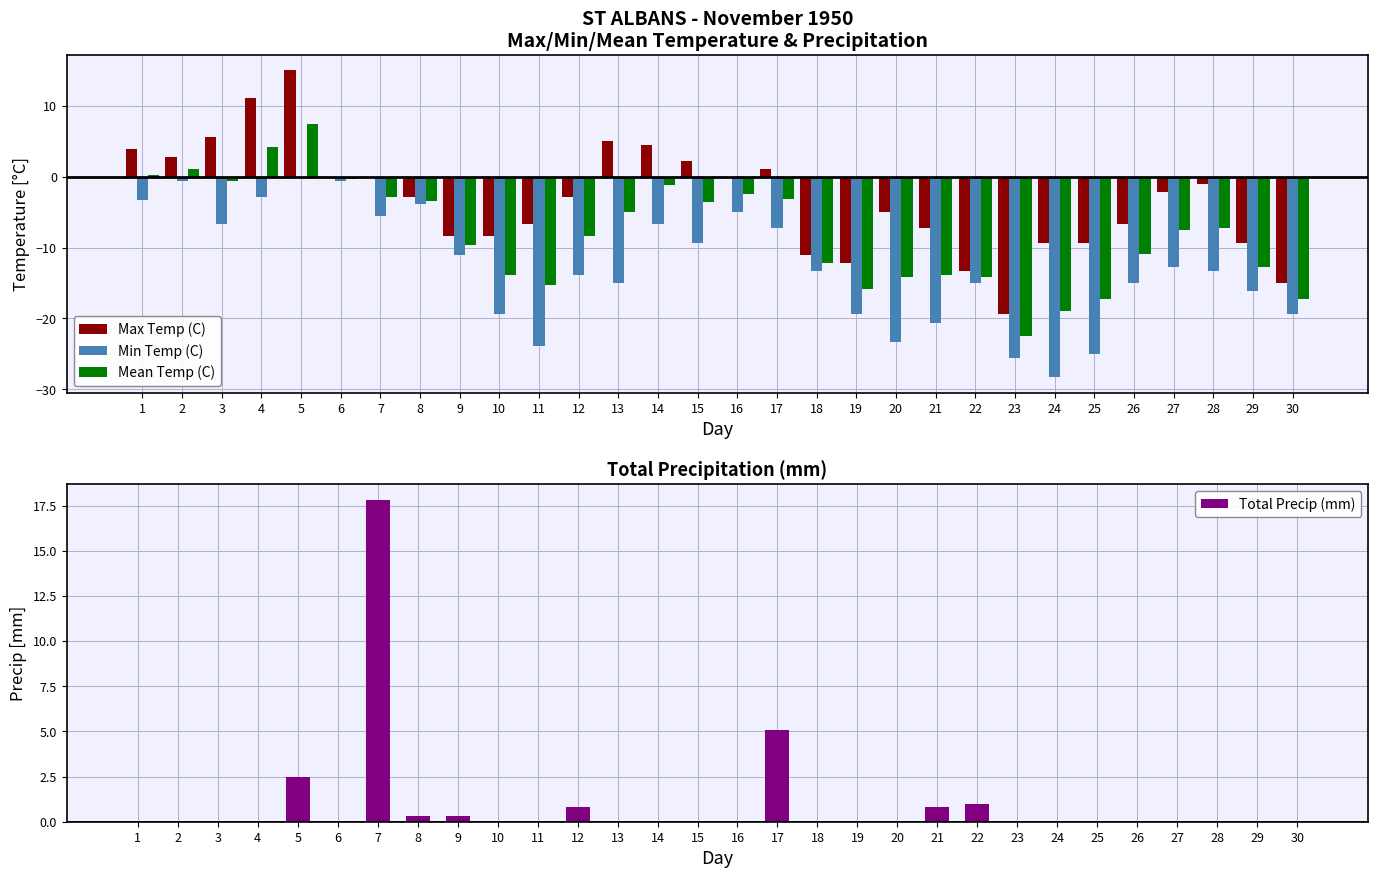

Which label corresponds to the smallest value in the chart?

24